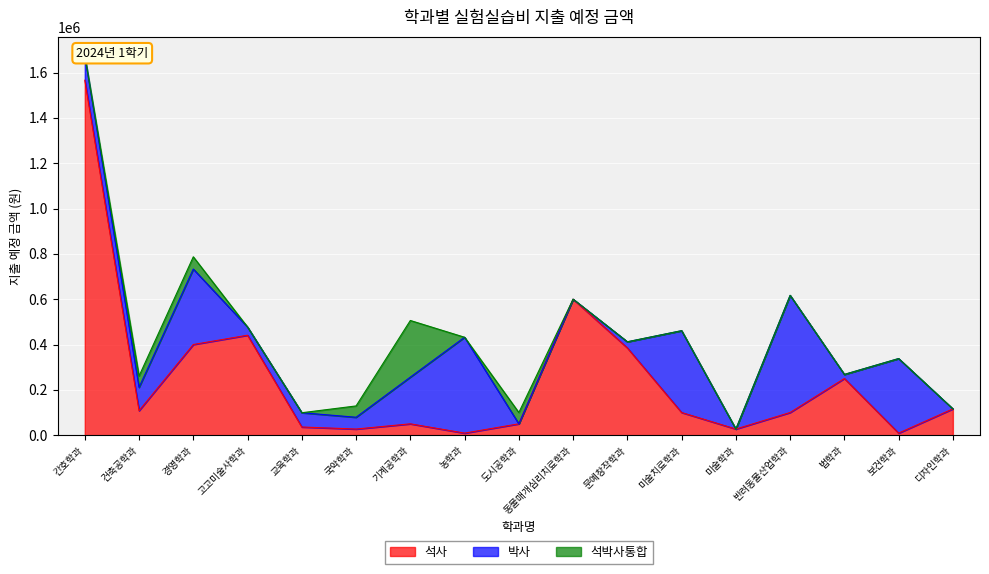

True or false: 석사 has more than 0 interior local peaks.

True